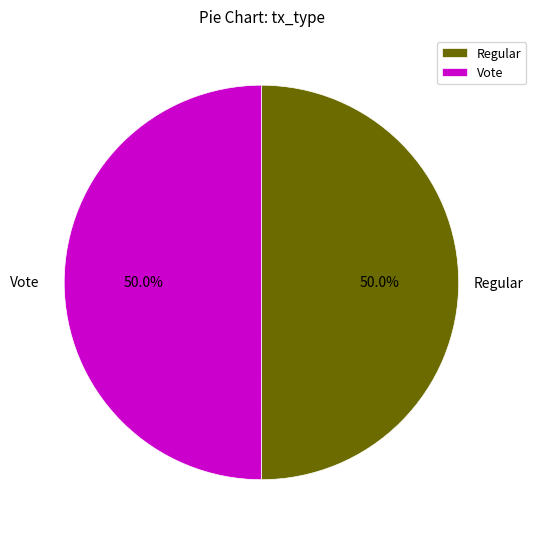

How much of the chart is everything except Regular?

50.0%